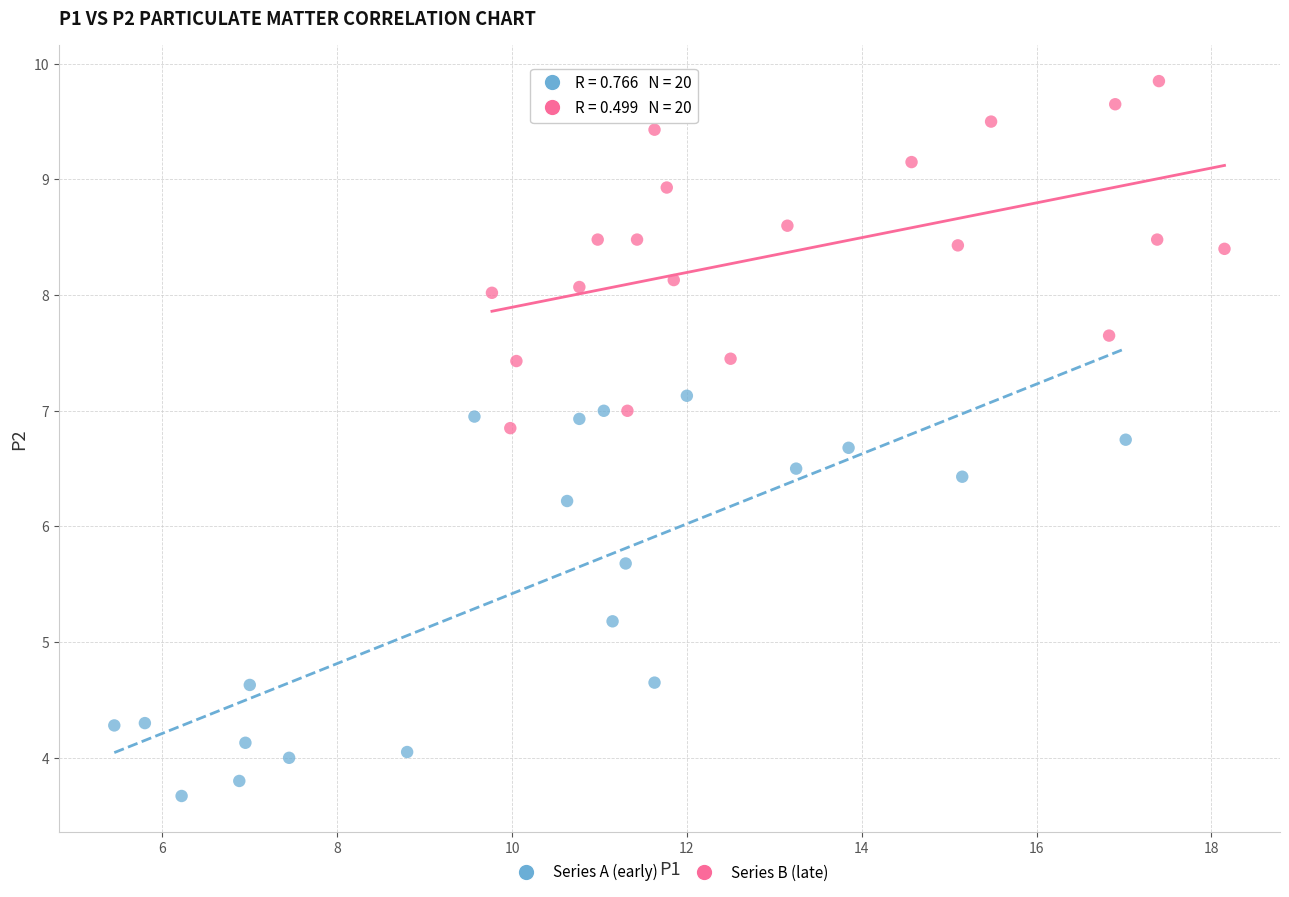

Which series has the largest Y range (max minus min)?

Series A (early)